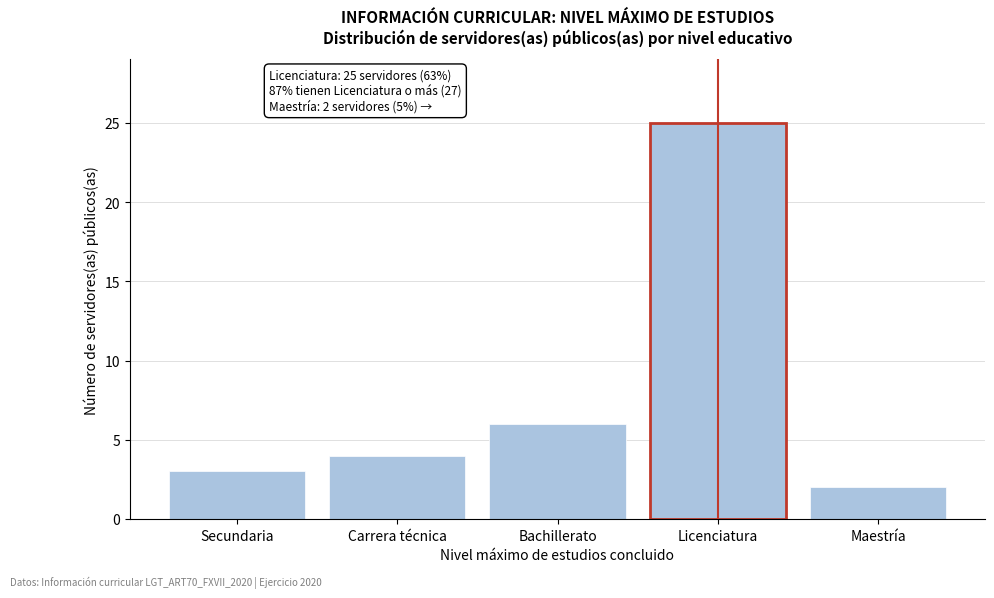

Reading left to right, extract all data points from this chart.

3	4	6	25	2